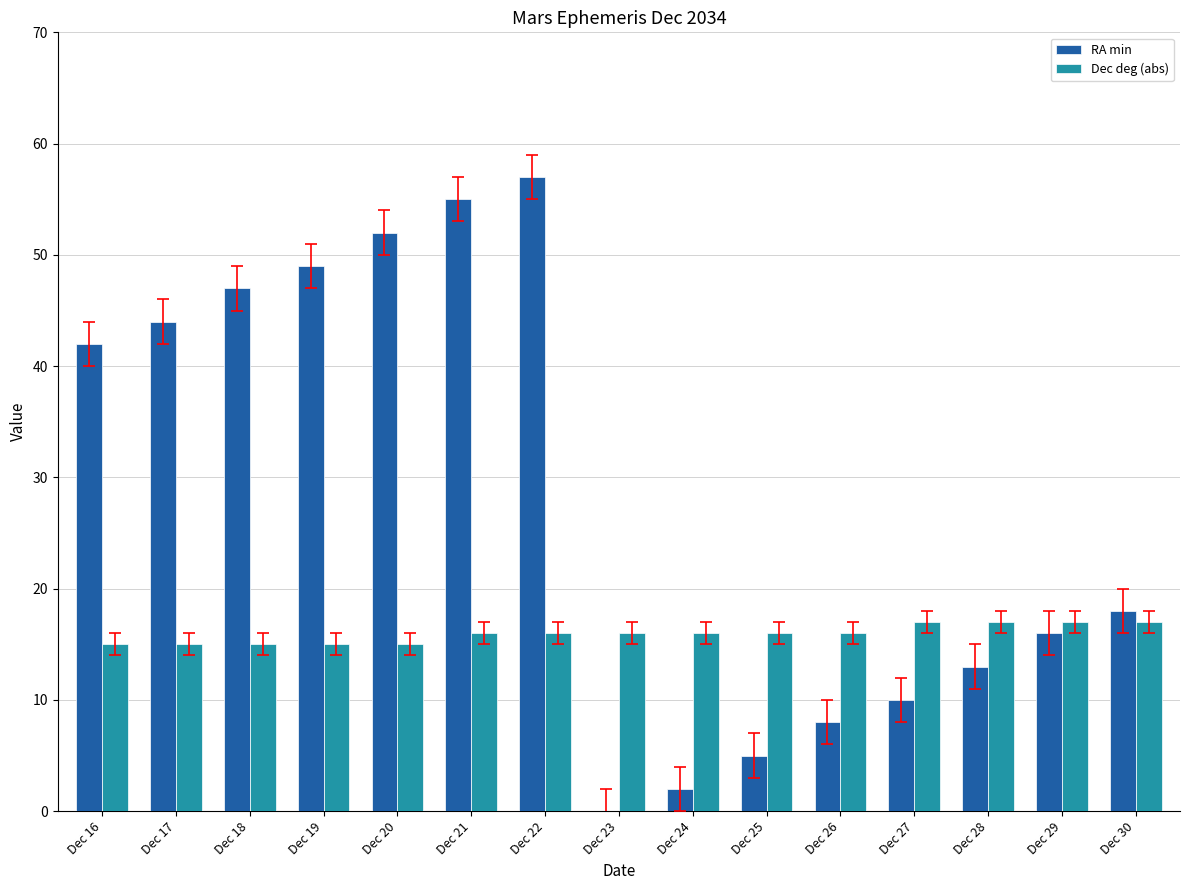

How many groups of bars are there?

15